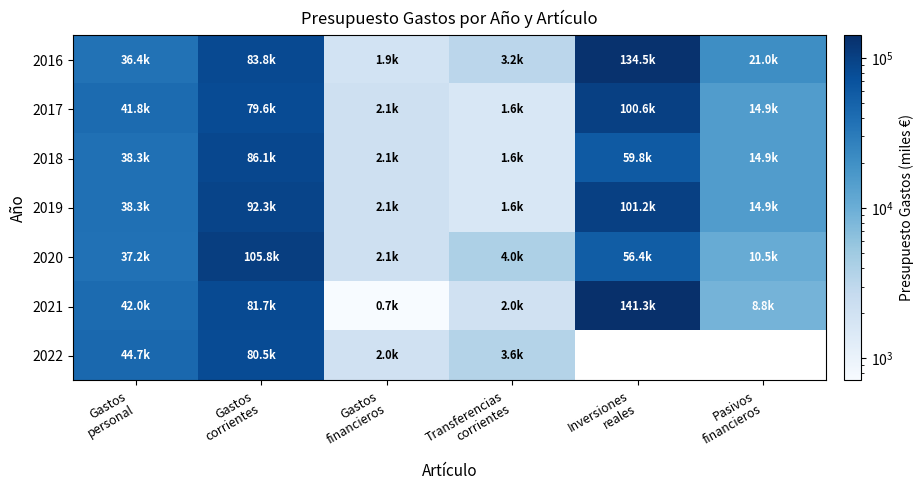

What is the difference between the 2019 values at Pasivos financieros and Inversiones reales?

86313.1